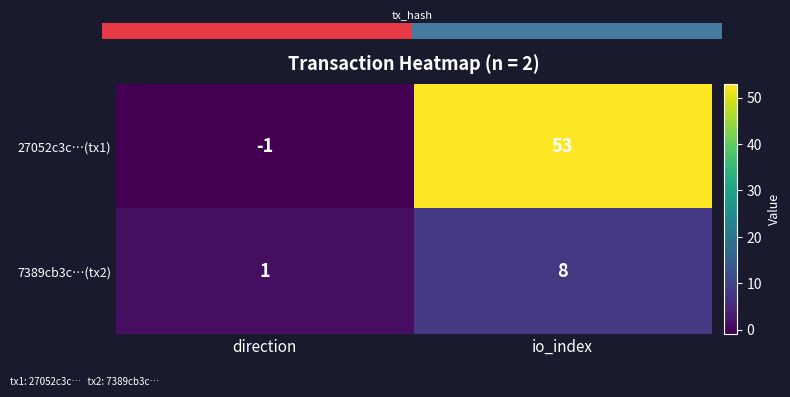

True or false: 7389cb3c…(tx2) has a value of 1 at direction.

True